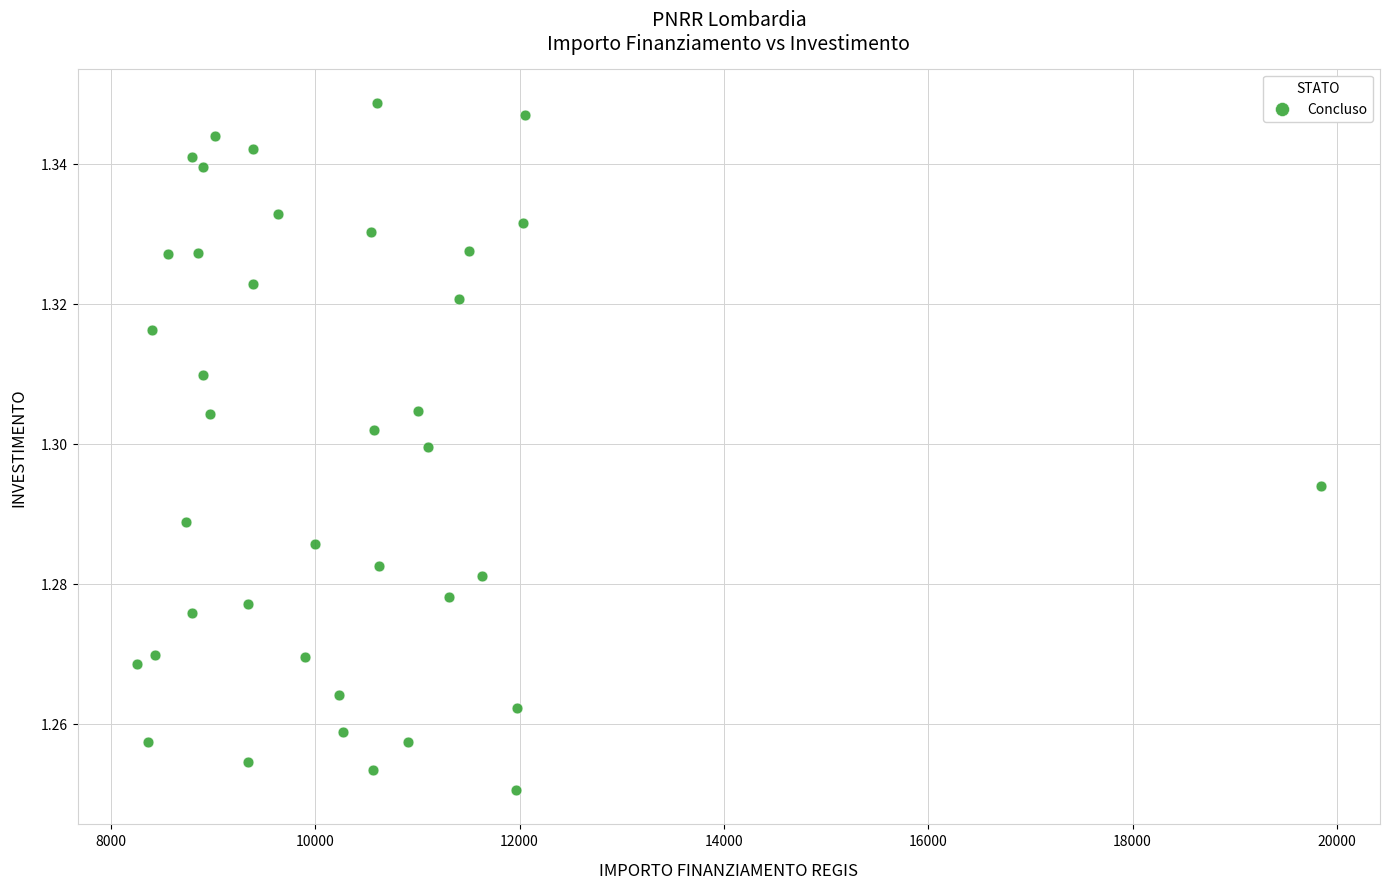

What is the range of X values (max minus min)?

11587.8